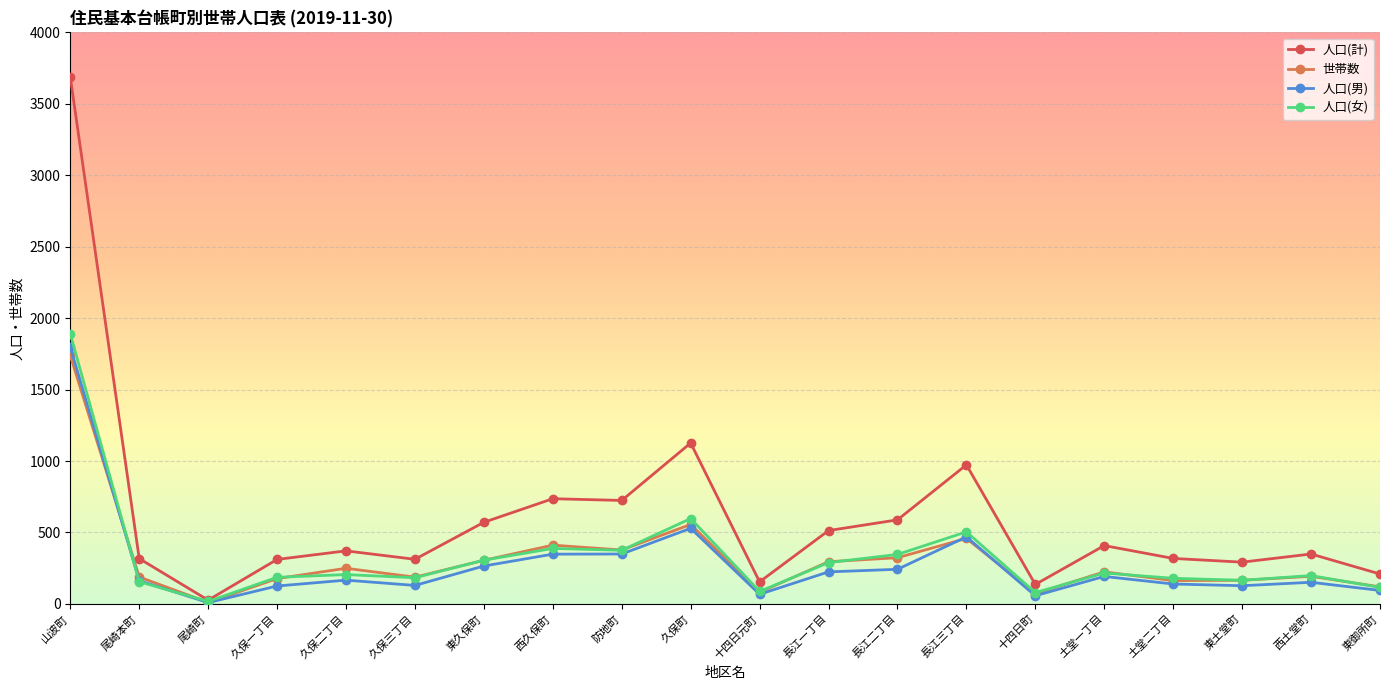

Is this an area chart (filled region under the line)?

No